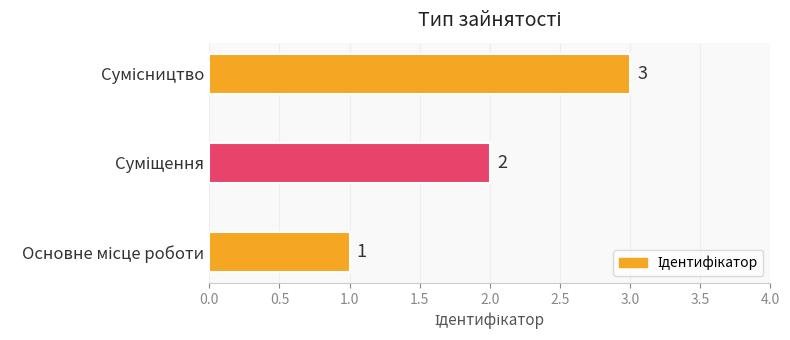

How many values are between 1 and 3?

3